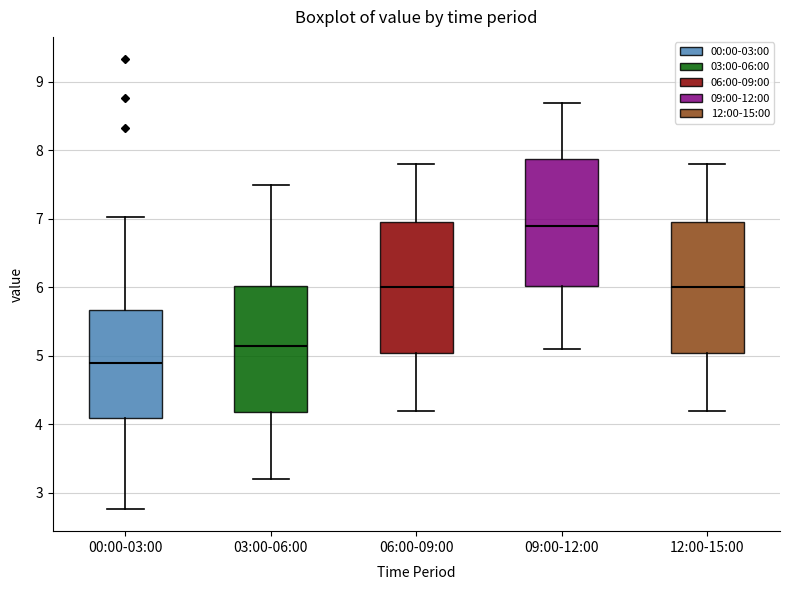

Reading left to right, transcribe this box plot: for each box, give where its median line is, the range the box spans, and where its two whiskers end, as read against the y-axis. The values are not printed on the chart, so give them approximately, as read against the axis.

00:00-03:00: median 4.9, box 4.1 to 5.7, whiskers 2.8 to 7.0
03:00-06:00: median 5.2, box 4.2 to 6.0, whiskers 3.2 to 7.5
06:00-09:00: median 6.0, box 5.1 to 7.0, whiskers 4.2 to 7.8
09:00-12:00: median 6.9, box 6.0 to 7.9, whiskers 5.1 to 8.7
12:00-15:00: median 6.0, box 5.1 to 7.0, whiskers 4.2 to 7.8